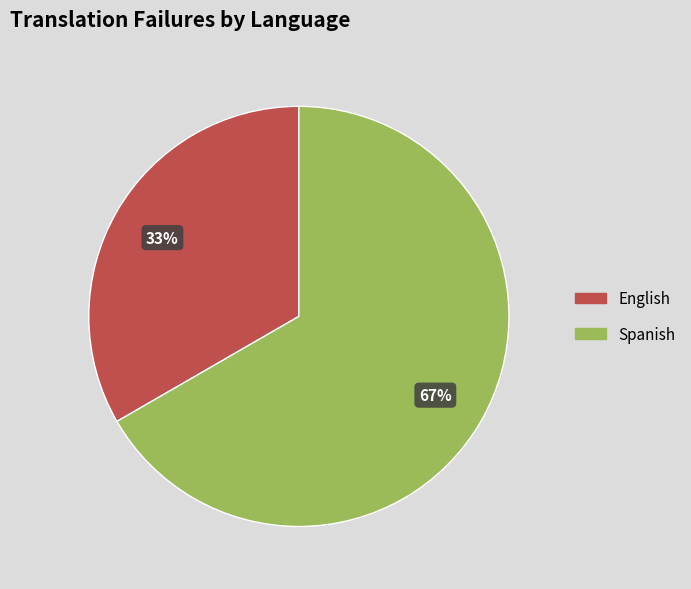

Is there any slice that represents more than half of the pie?

Yes